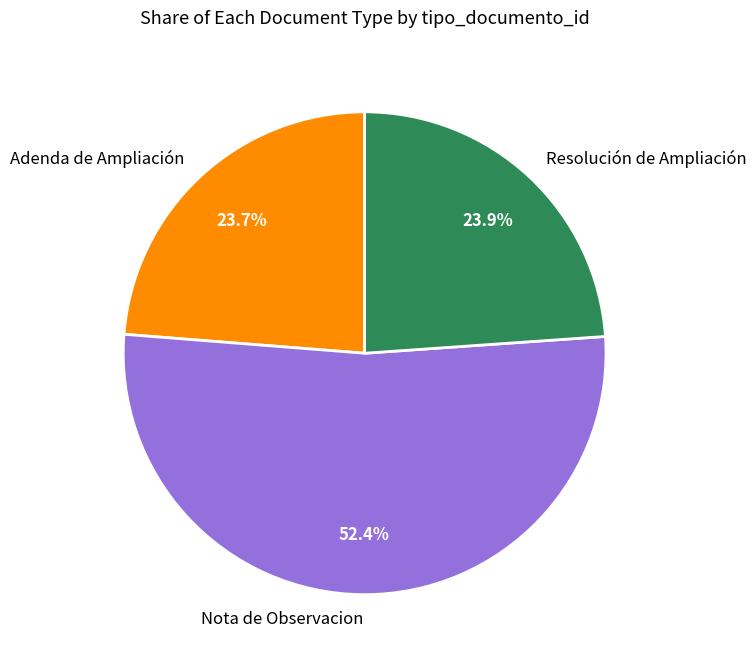

To the nearest percent, what percentage of the pie is Resolución de Ampliación?

24%